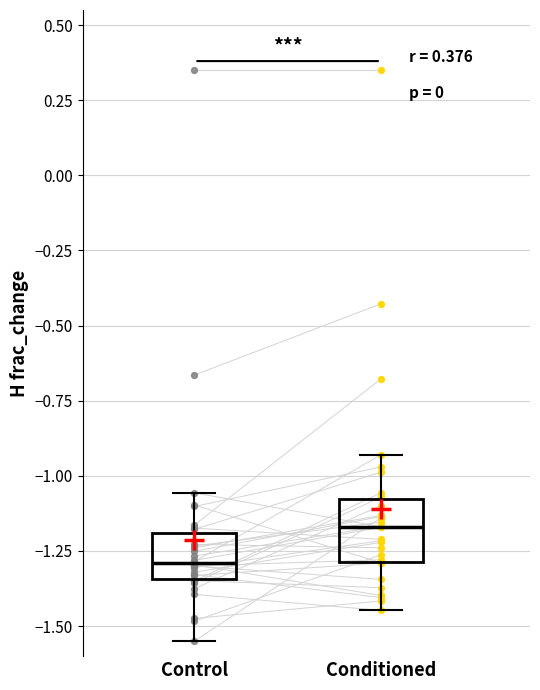

Reading left to right, transcribe this box plot: for each box, give where its median line is, the range the box spans, and where its two whiskers end, as read against the y-axis. The values are not printed on the chart, so give them approximately, as read against the axis.

Control: median -1.30, box -1.35 to -1.20, whiskers -1.55 to -1.05
Conditioned: median -1.15, box -1.30 to -1.10, whiskers -1.45 to -0.95